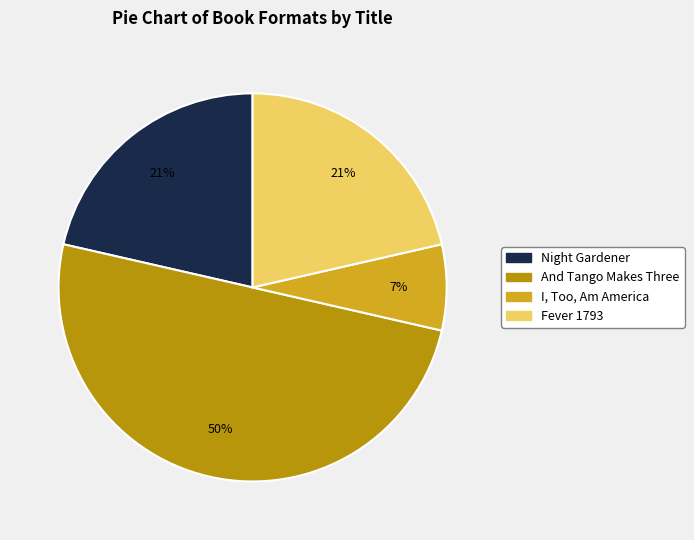

Rank the categories by value from lowest to highest.

I, Too, Am America, Night Gardener, Fever 1793, And Tango Makes Three